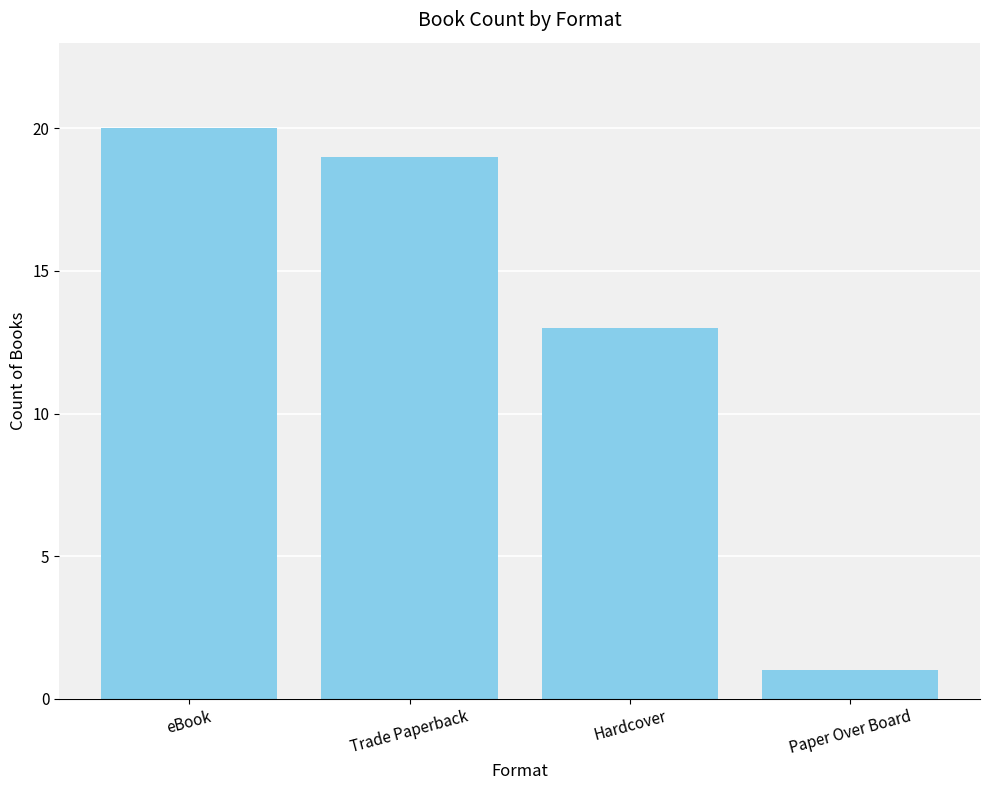

What is the ratio of the value at Hardcover to the value at Paper Over Board?

13.0